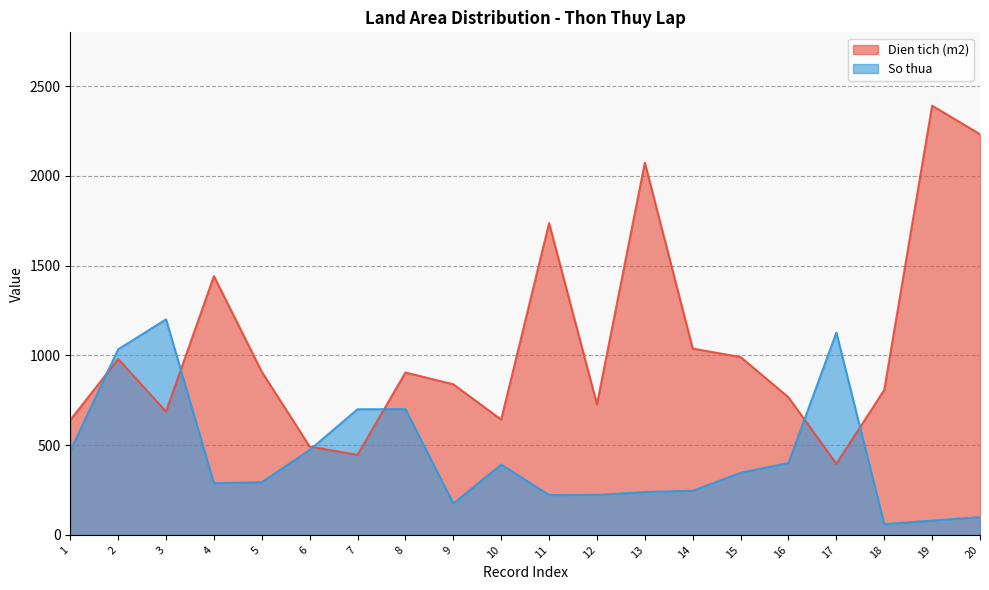

Where do Dien tich (m2) and So thua first cross each other?

1 and 2